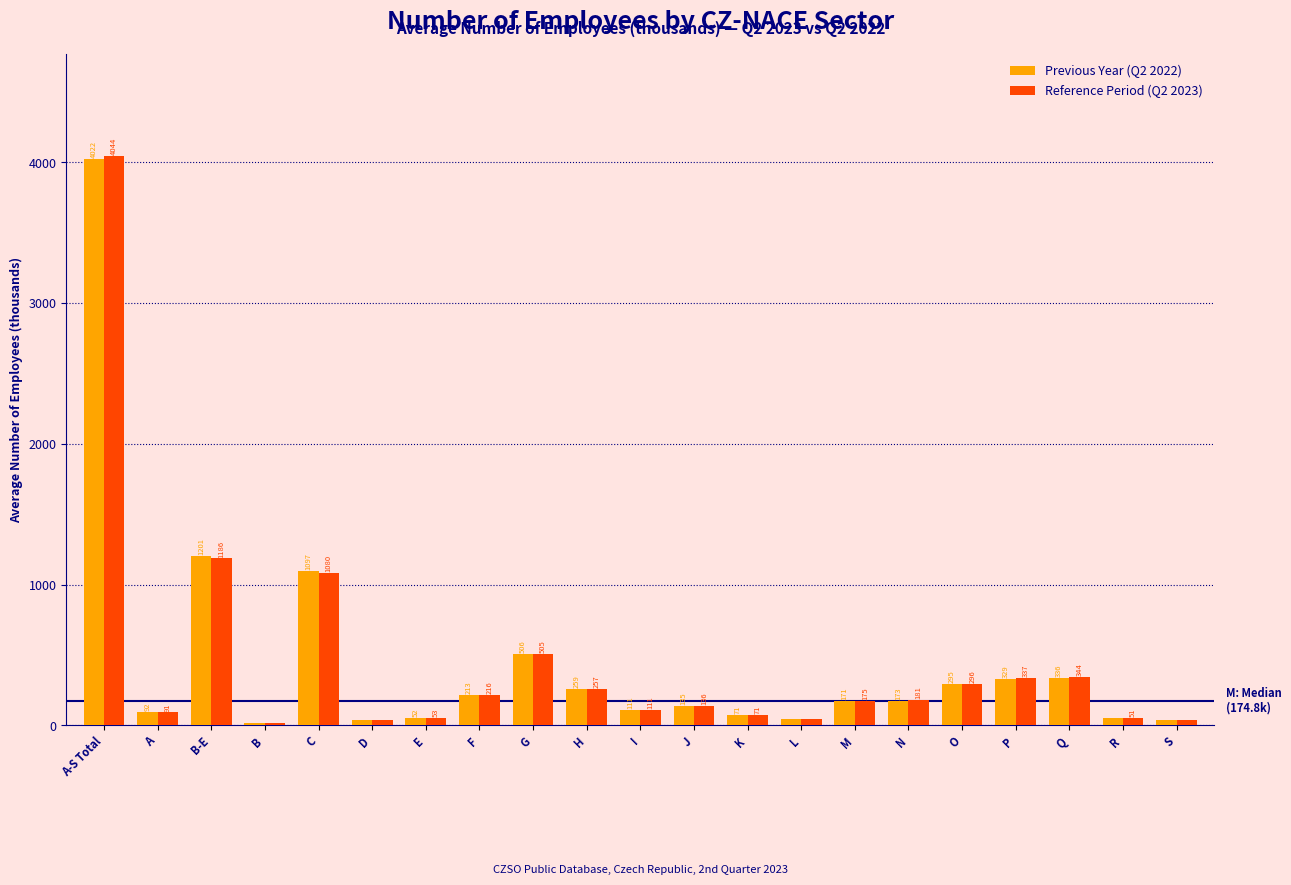

Rank the series at G from lowest to highest value.

Reference Period (Q2 2023), Previous Year (Q2 2022)